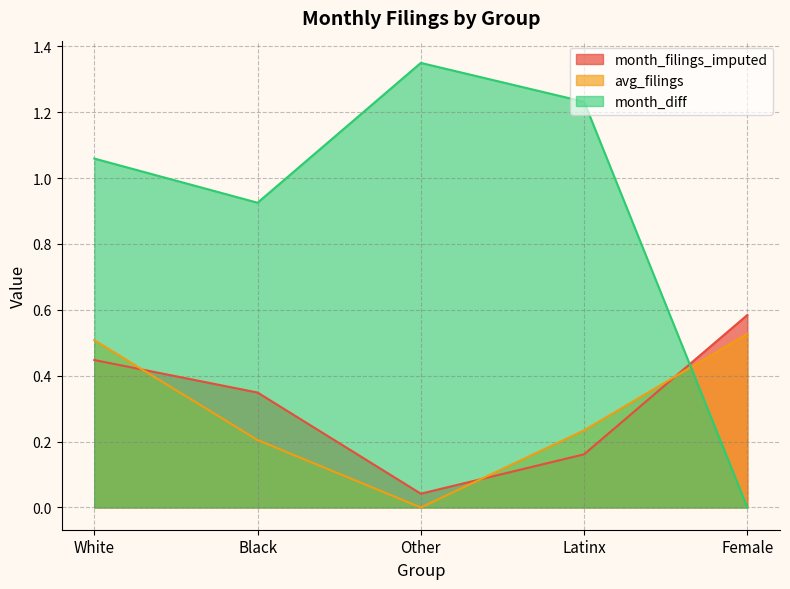

True or false: avg_filings has more than 2 points higher than both neighbors.

False